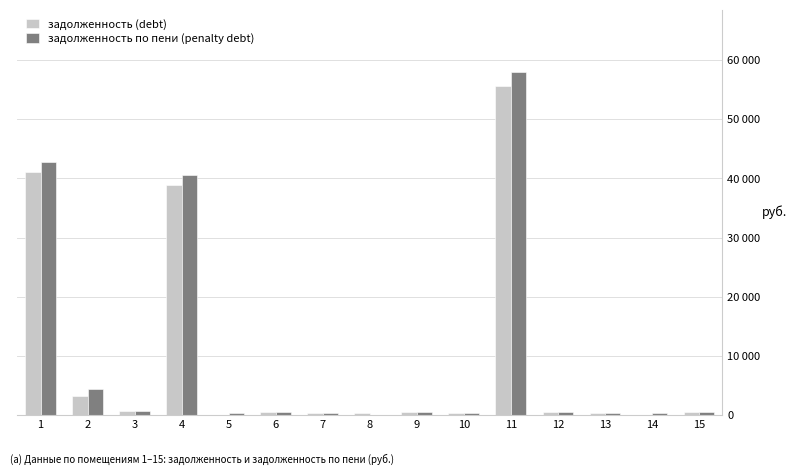

Which series has the widest spread of values?

задолженность по пени (penalty debt)